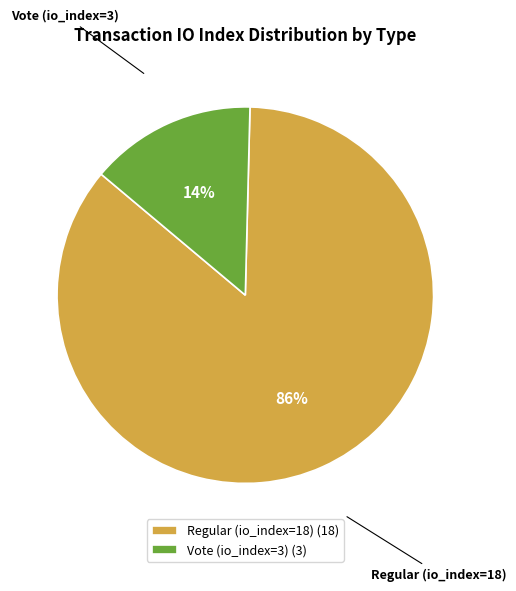

Is it true that Vote (io_index=3) is 1% of the pie?

False